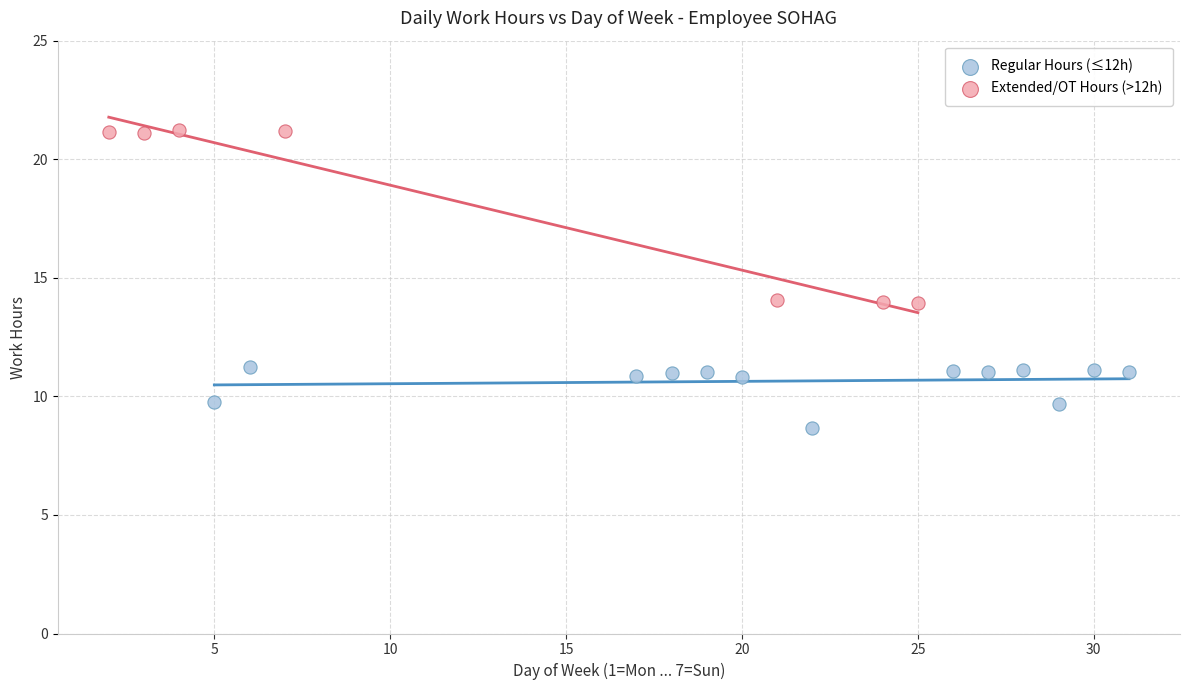

What are all the series names shown in the legend?

Regular Hours (≤12h), Extended/OT Hours (>12h)